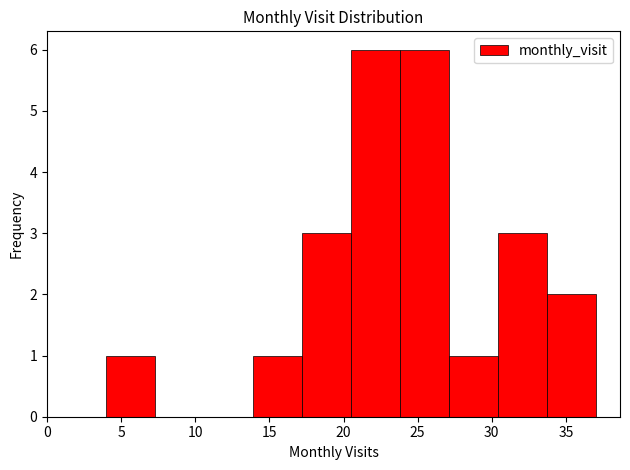

What is the height of the bar covering 17.2 to 20.5 on the x-axis? Neither the bar edges nor the heights are printed on the chart, so give them approximately, as read against the axes.

3